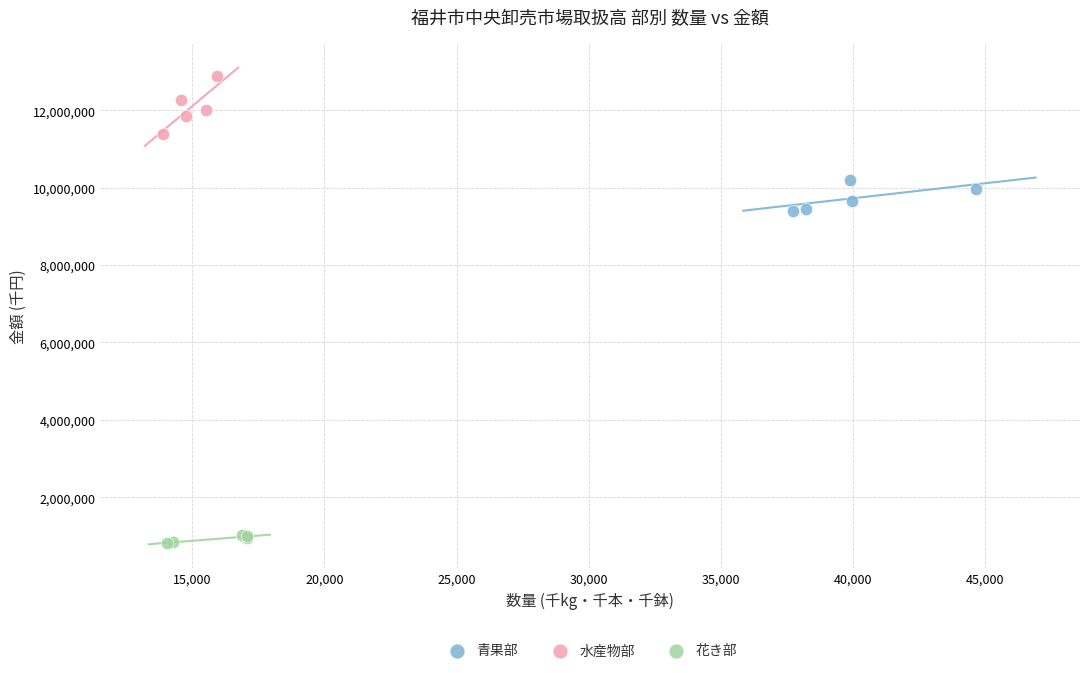

Which series contains the highest Y value?

水産物部